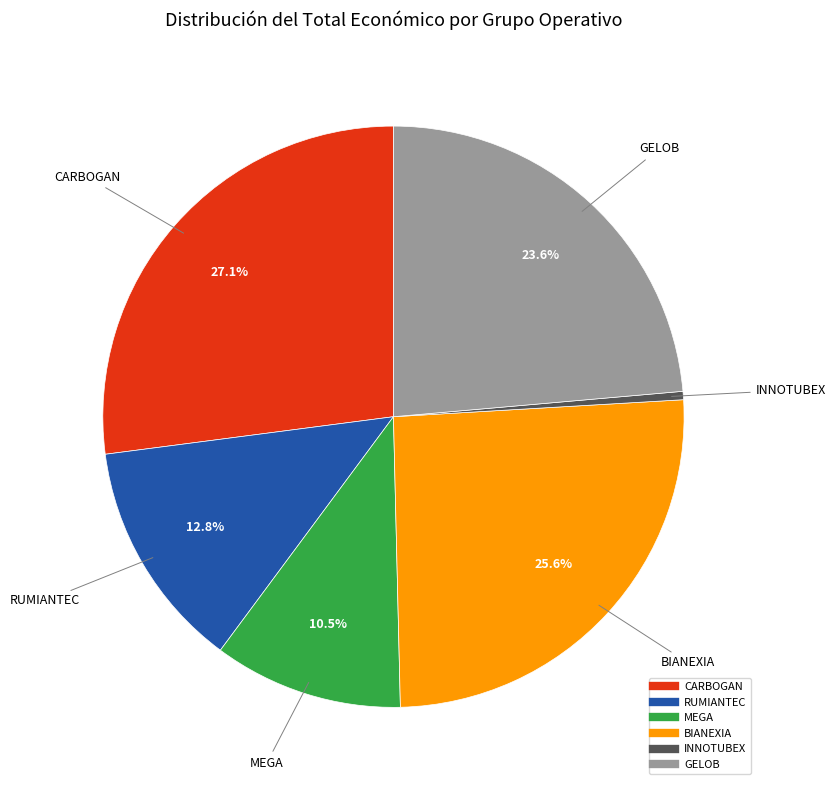

How many slices are in this pie chart?

6